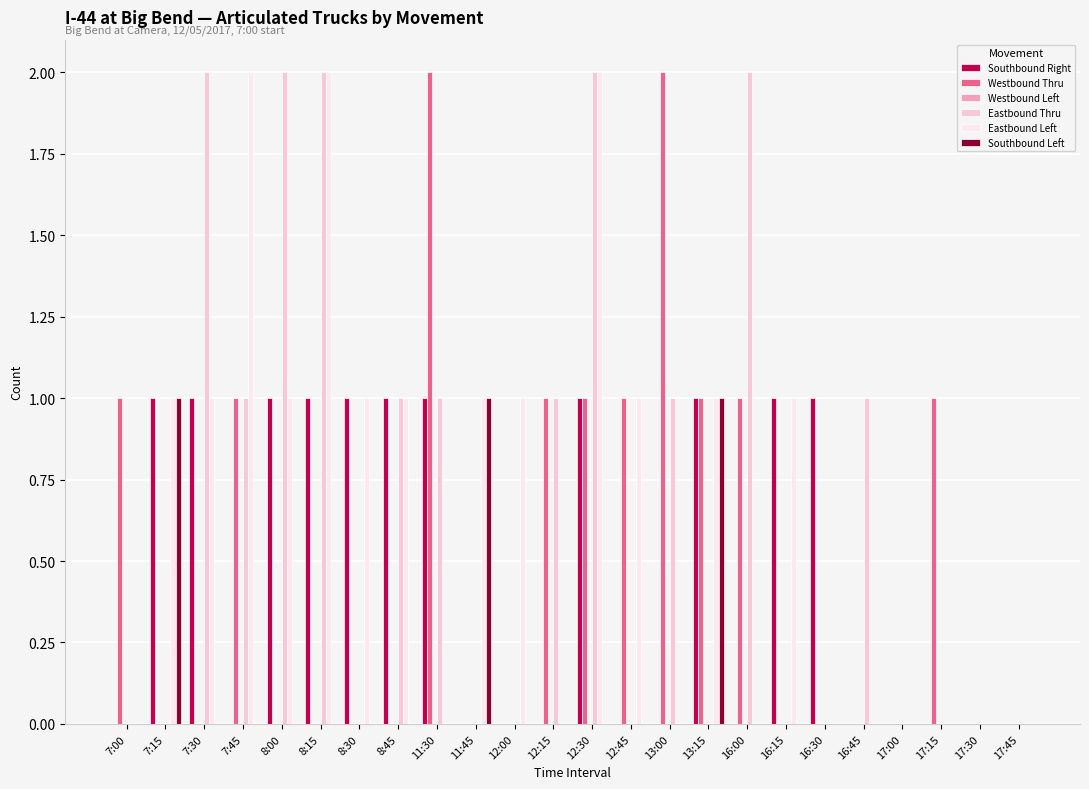

Reading left to right, list all the values displayed in this chart.

Southbound Right: 7:00=0	7:15=1	7:30=1	7:45=0	8:00=1	8:15=1	8:30=1	8:45=1	11:30=1	11:45=0	12:00=0	12:15=0	12:30=1	12:45=0	13:00=0	13:15=1	16:00=0	16:15=1	16:30=1	16:45=0	17:00=0	17:15=0	17:30=0	17:45=0
Westbound Thru: 7:00=1	7:15=0	7:30=0	7:45=1	8:00=0	8:15=0	8:30=0	8:45=0	11:30=2	11:45=0	12:00=0	12:15=1	12:30=1	12:45=1	13:00=2	13:15=1	16:00=1	16:15=0	16:30=0	16:45=0	17:00=0	17:15=1	17:30=0	17:45=0
Westbound Left: 7:00=0	7:15=0	7:30=0	7:45=0	8:00=0	8:15=0	8:30=0	8:45=0	11:30=0	11:45=0	12:00=0	12:15=0	12:30=0	12:45=0	13:00=0	13:15=0	16:00=0	16:15=0	16:30=0	16:45=0	17:00=0	17:15=0	17:30=0	17:45=0
Eastbound Thru: 7:00=0	7:15=0	7:30=2	7:45=1	8:00=2	8:15=2	8:30=0	8:45=1	11:30=1	11:45=0	12:00=0	12:15=1	12:30=2	12:45=0	13:00=1	13:15=0	16:00=2	16:15=0	16:30=0	16:45=1	17:00=0	17:15=0	17:30=0	17:45=0
Eastbound Left: 7:00=0	7:15=1	7:30=1	7:45=2	8:00=1	8:15=2	8:30=1	8:45=1	11:30=0	11:45=1	12:00=1	12:15=0	12:30=2	12:45=1	13:00=0	13:15=1	16:00=0	16:15=1	16:30=0	16:45=0	17:00=0	17:15=0	17:30=0	17:45=0
Southbound Left: 7:00=0	7:15=1	7:30=0	7:45=0	8:00=0	8:15=0	8:30=0	8:45=0	11:30=0	11:45=1	12:00=0	12:15=0	12:30=0	12:45=0	13:00=0	13:15=1	16:00=0	16:15=0	16:30=0	16:45=0	17:00=0	17:15=0	17:30=0	17:45=0